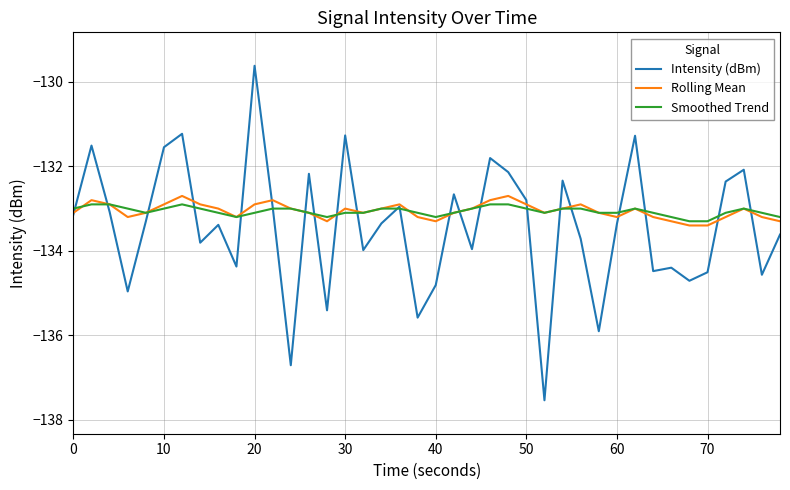

True or false: Smoothed Trend has more than 1 interior local peaks.

True